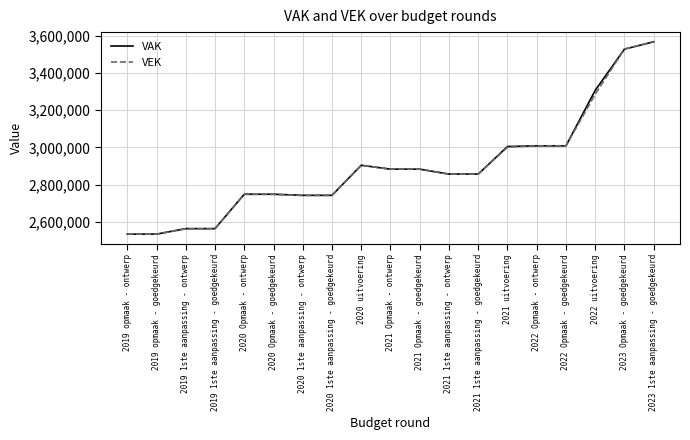

What is the minimum value for VEK?

2533538